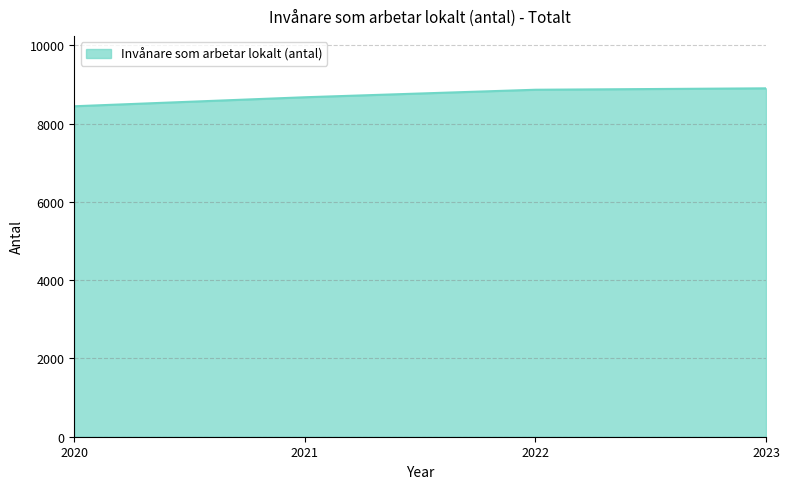

The value at 2020 is 8447. True or false?

True